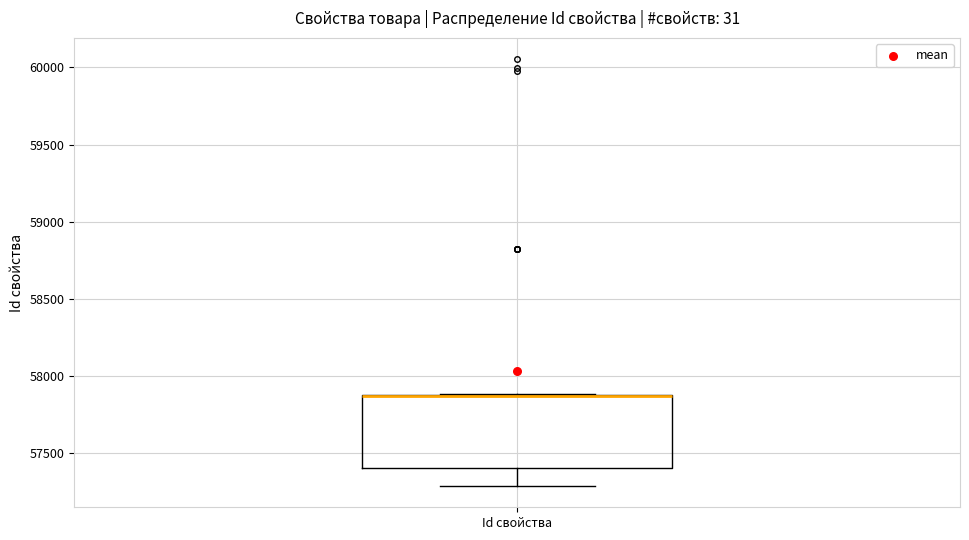

Transcribe this box plot: give where the median line is, the range the box spans, and where the two whiskers end, as read against the y-axis. The values are not printed on the chart, so give them approximately, as read against the axis.

median 57850 (drawn on the box's upper edge), box 57400 to 57900, whiskers 57300 to 57900